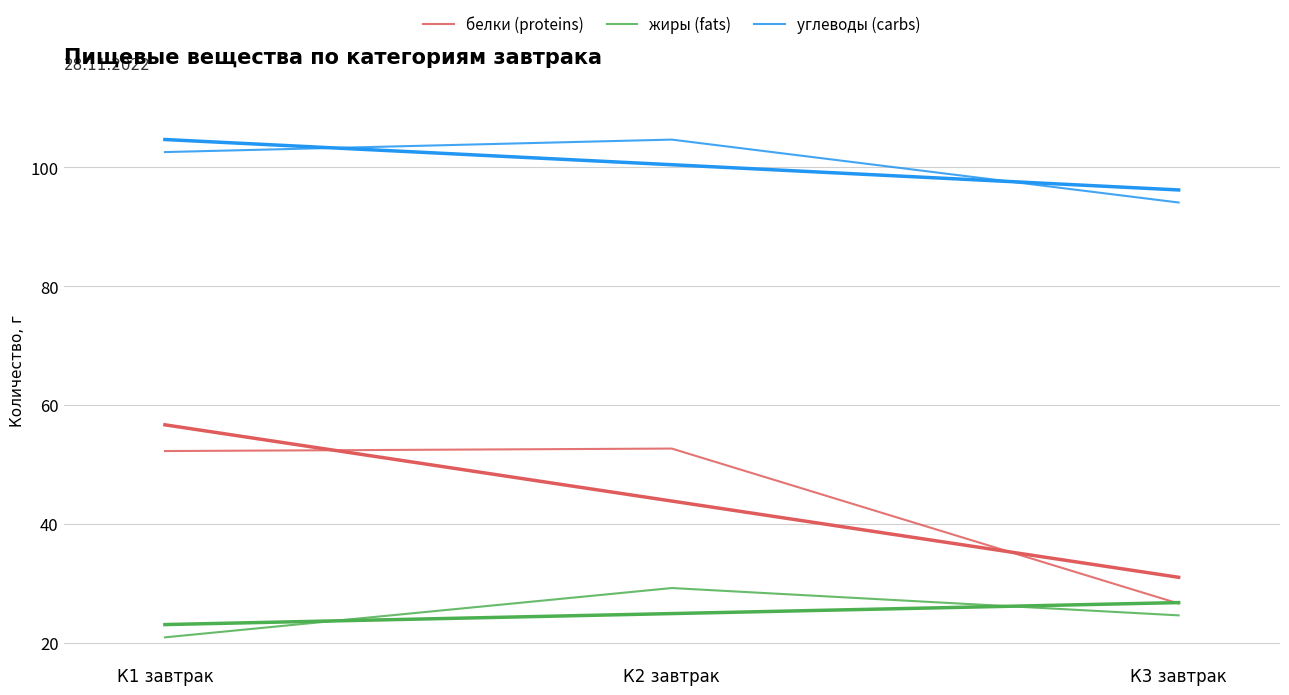

At how many categories does at least one series exceed 73?

3